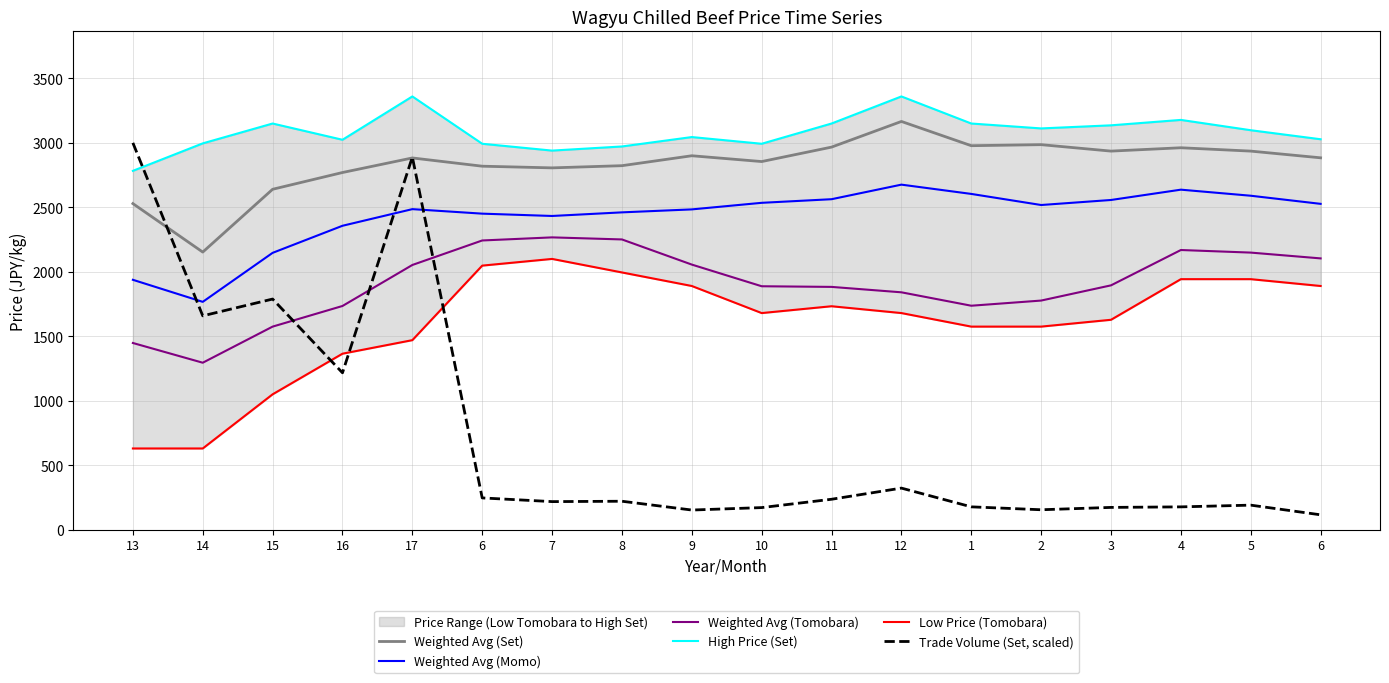

The value of Weighted Avg (Momo) at 9 is 2484.0. True or false?

True